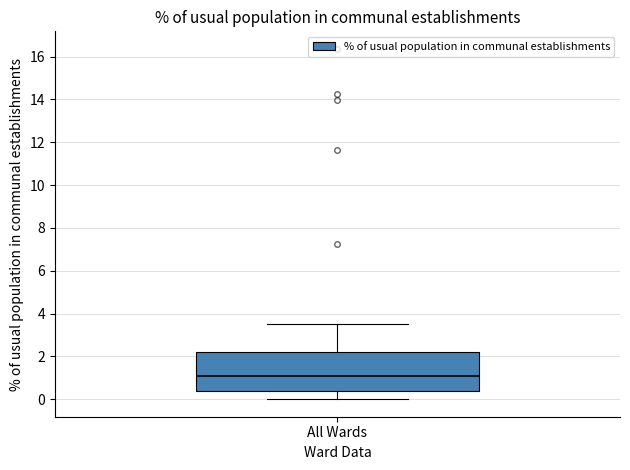

Read this box plot against the y-axis: the position of the median line, the range covered by the box, and the ends of both whiskers. The values are not printed on the chart, so give them approximately, as read against the axis.

median 1.0, box 0.4 to 2.2, whiskers 0.0 to 3.6